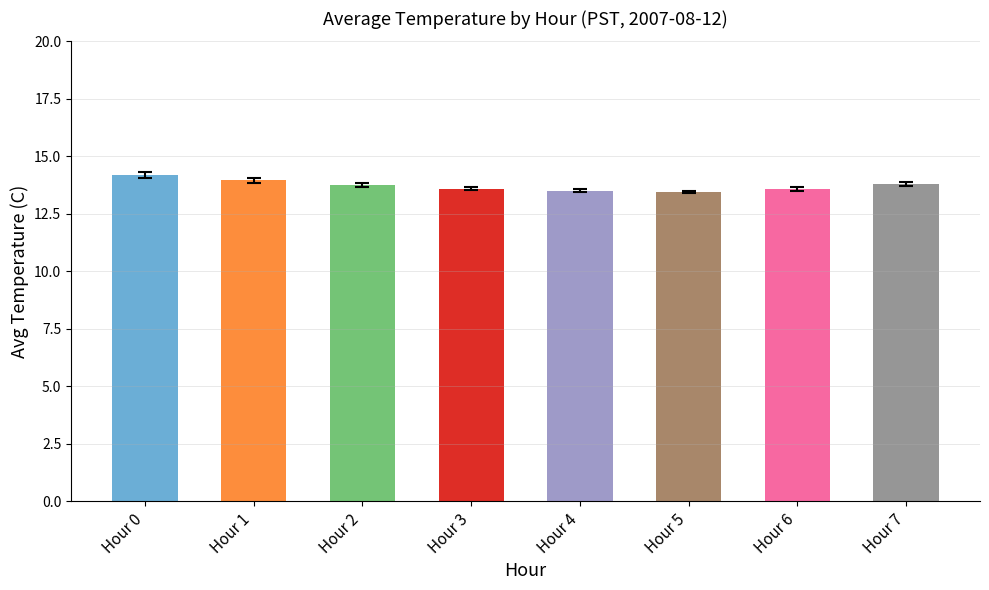

True or false: the data shows 5.6 at Hour 0.

False